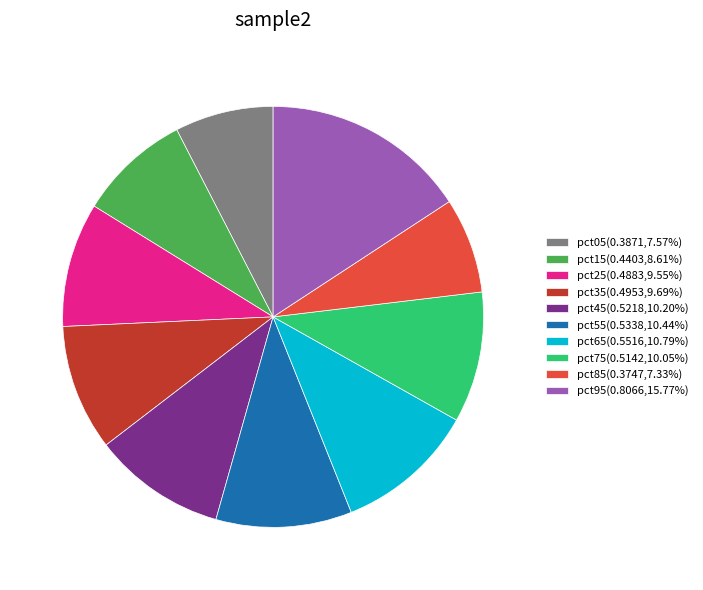

Is the sum of pct25 and pct45 greater than half?

No